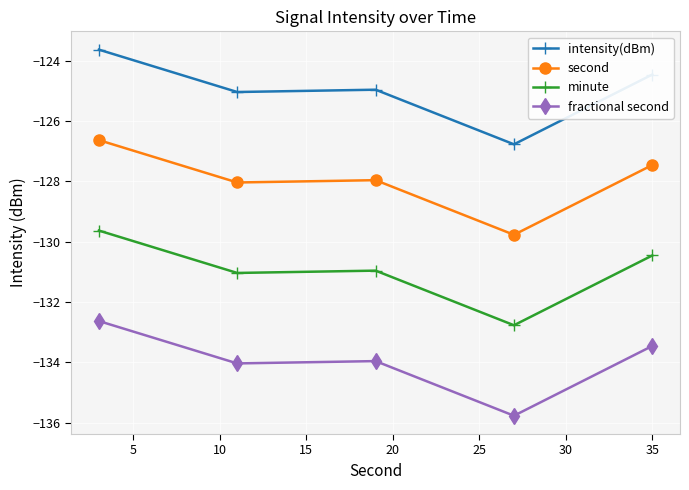

What is the smallest value displayed?

-135.8